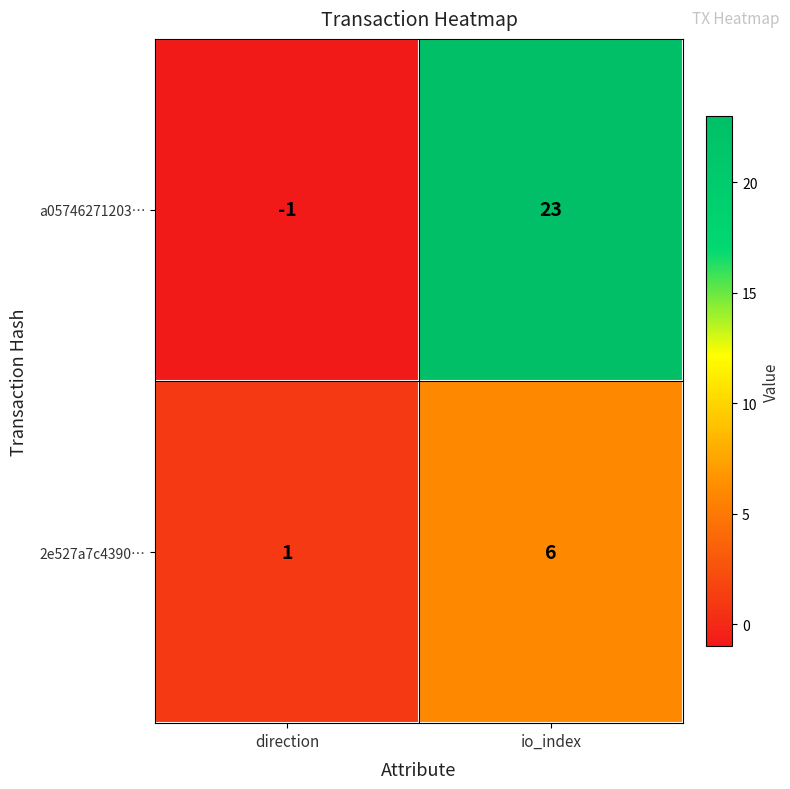

Which label corresponds to the smallest value in the chart?

direction